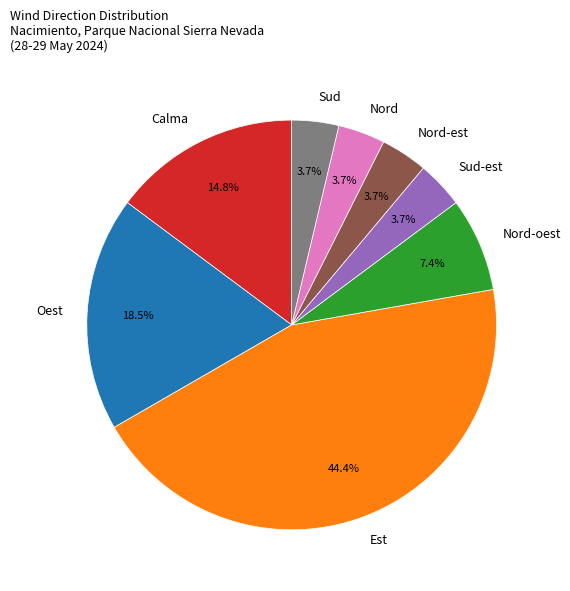

Approximately how many times larger is the value at Calma compared to Est?

0.3